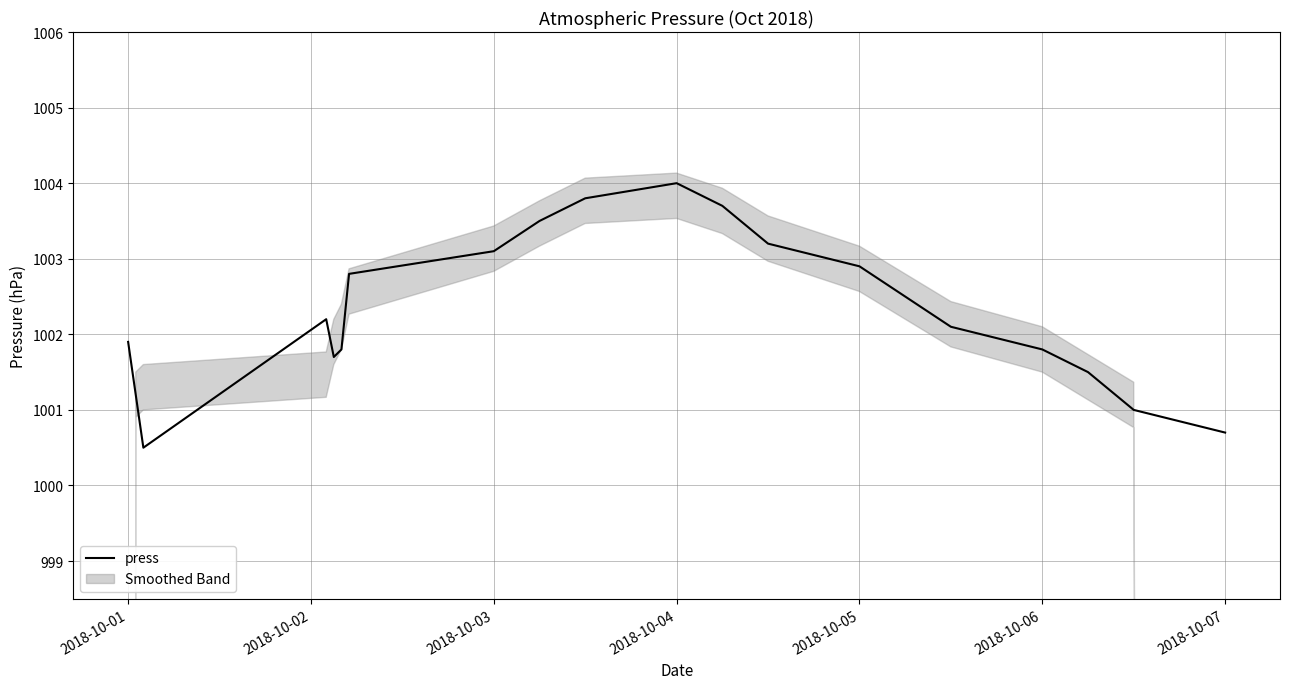

Reading left to right, extract all data points from this chart.

1001.9	1001.2	1000.5	1002.2	1001.7	1001.8	1002.8	1003.1	1003.5	1003.8	1004.0	1003.7	1003.2	1002.9	1002.5	1002.1	1001.8	1001.5	1001.0	1000.7